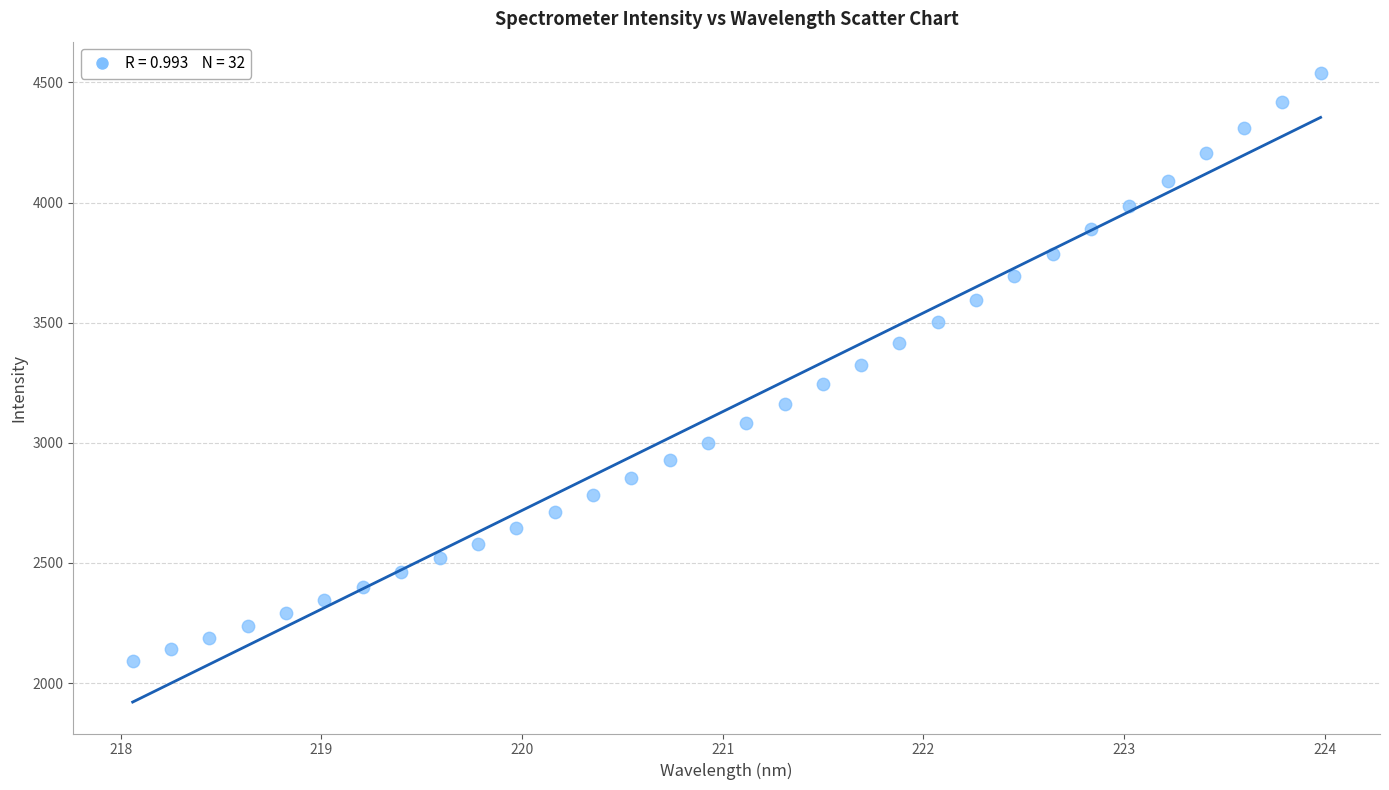

What is the range of X values (max minus min)?

5.9